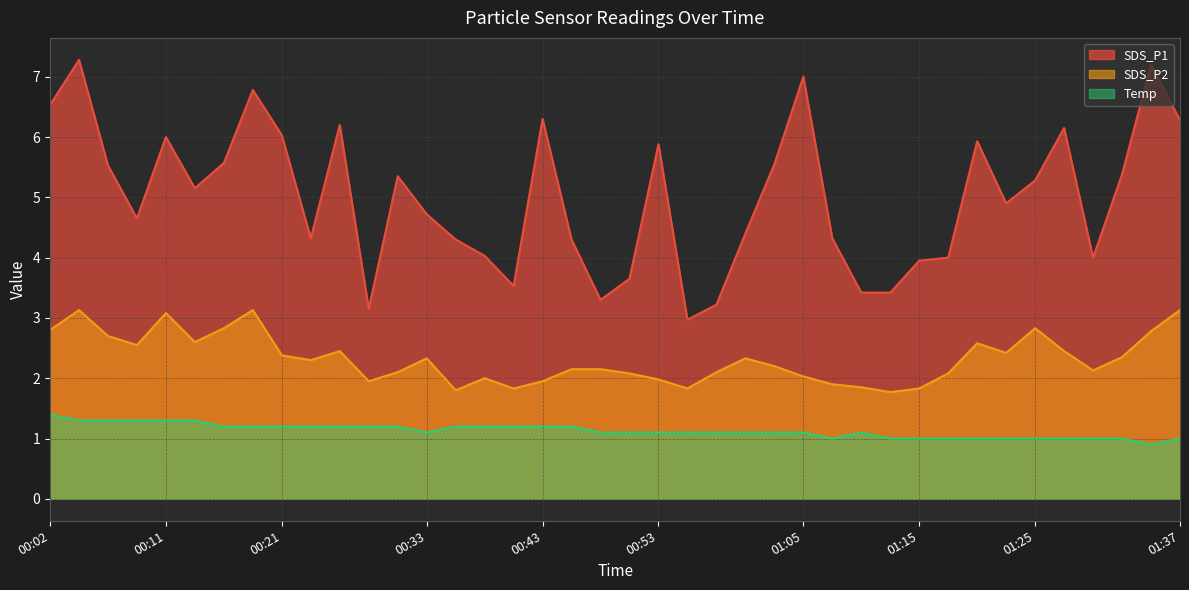

The SDS_P2 series shows 4.7 at 01:34. True or false?

False